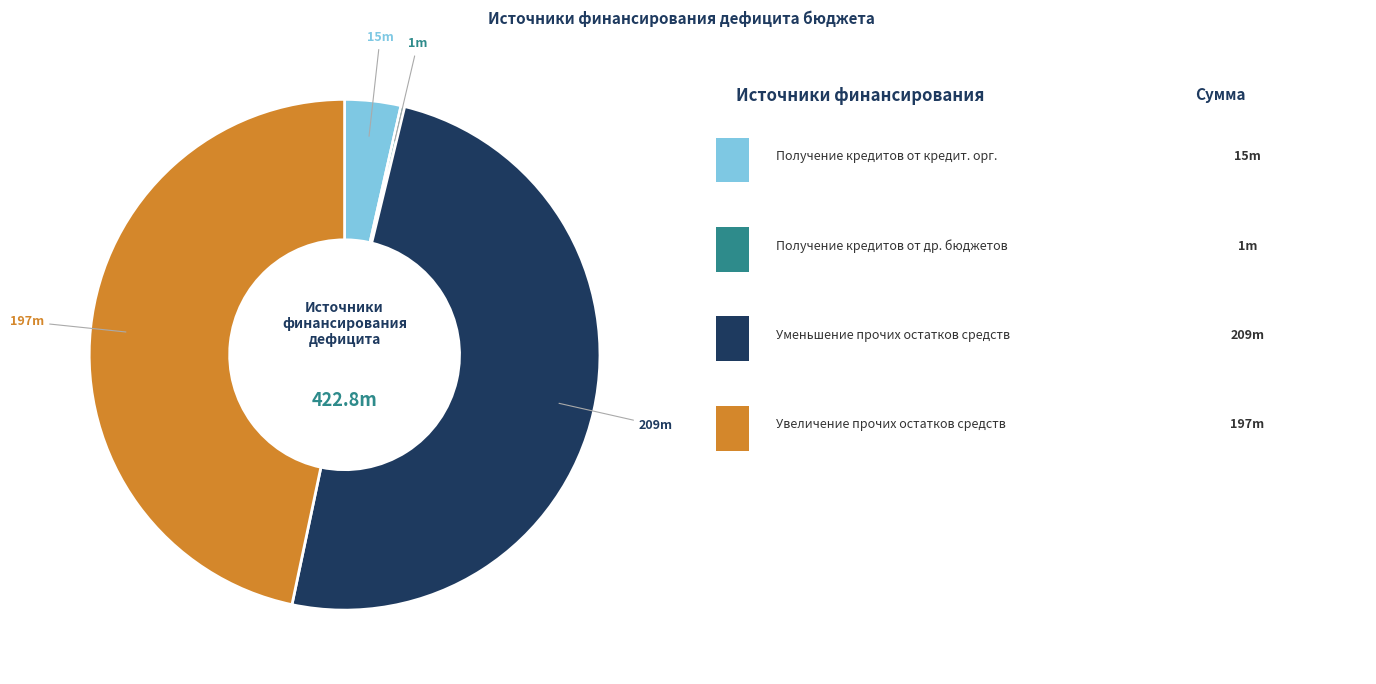

Is there a majority slice in this chart?

No